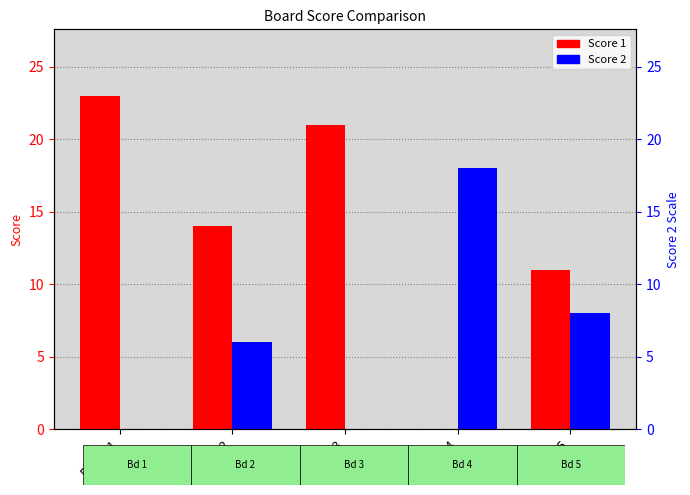

At which category is the sum across all series the highest?

Board 1